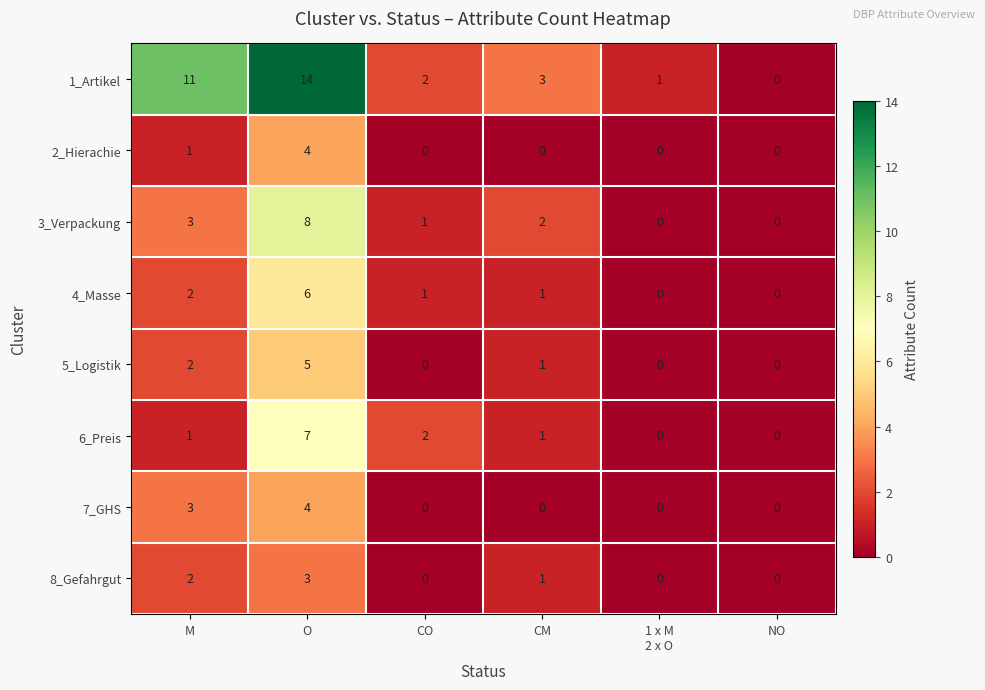

Which label corresponds to the largest value in the chart?

O